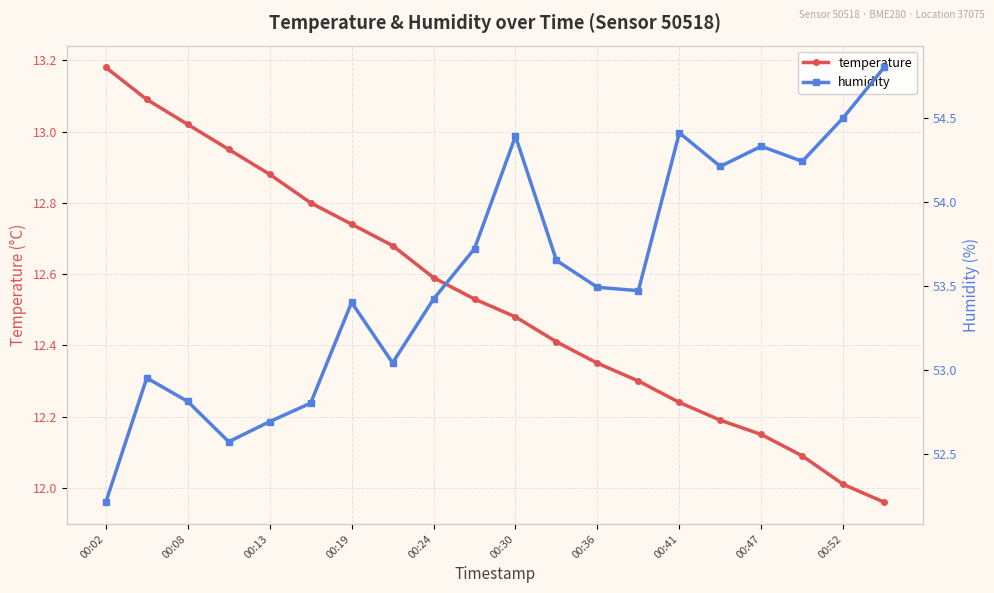

The value of temperature at 00:24 is 12.6. True or false?

True